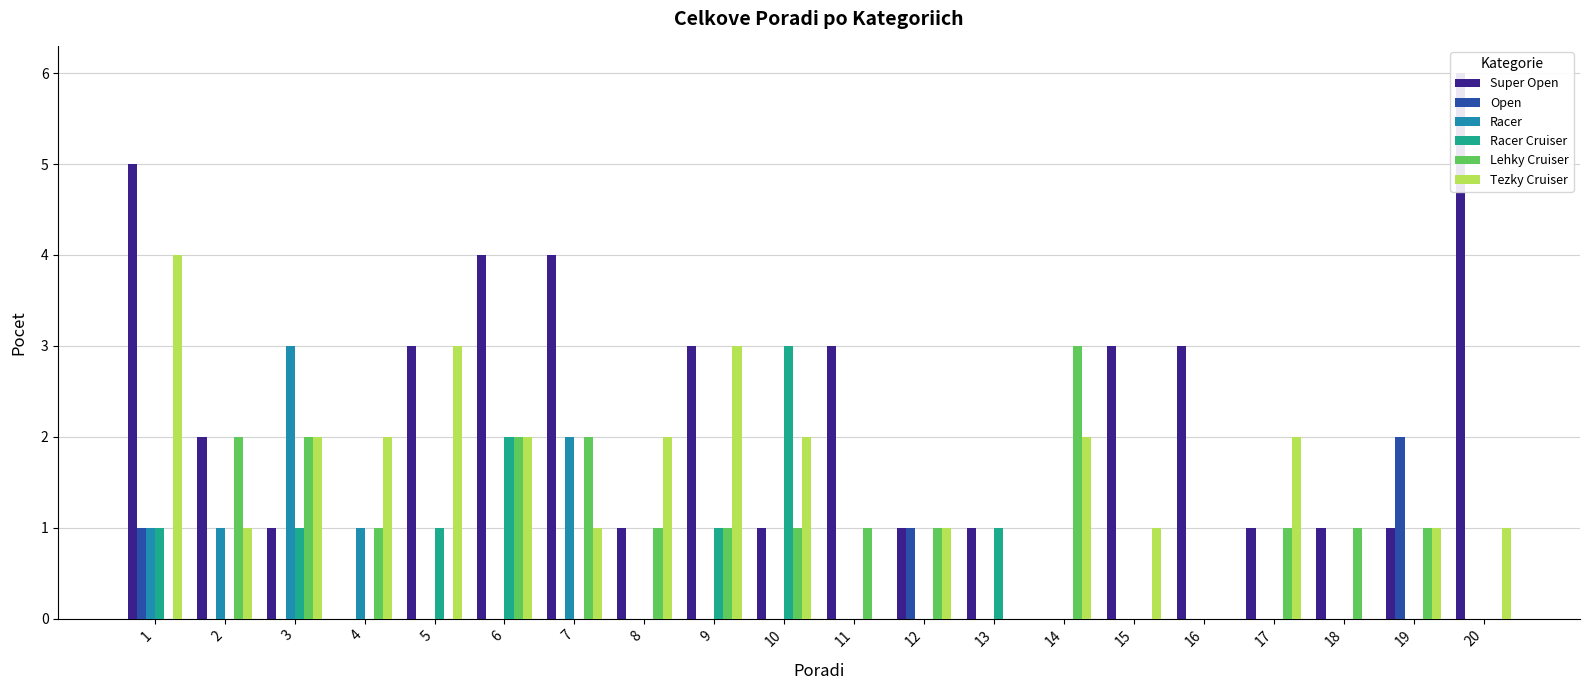

What is the difference between the Racer values at 20 and 2?

1